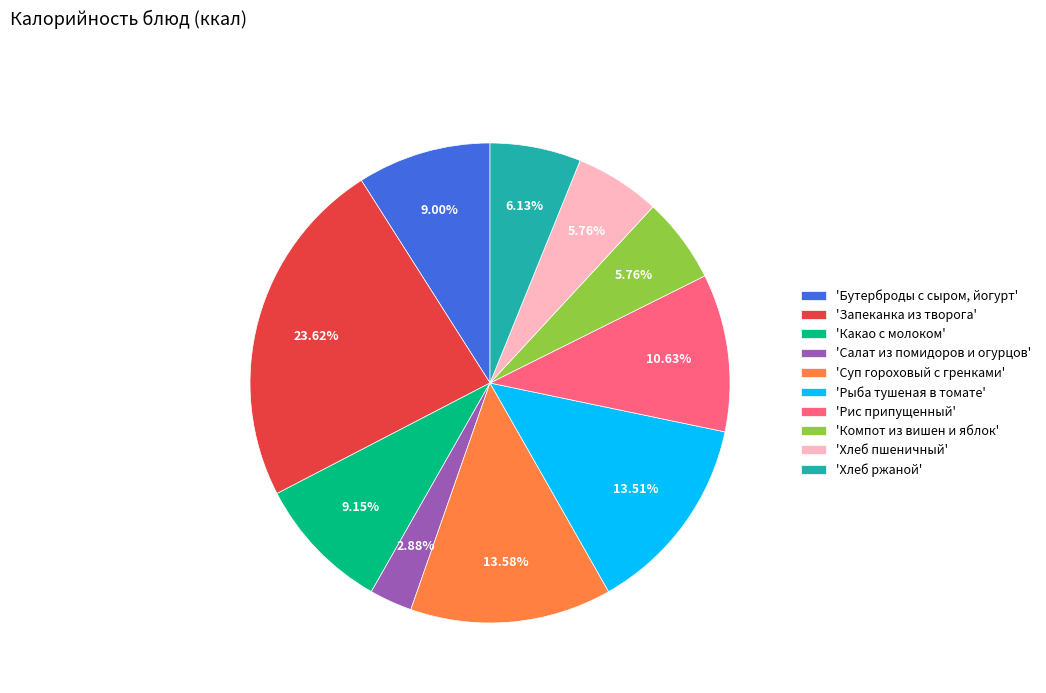

Is there any slice that represents more than half of the pie?

No